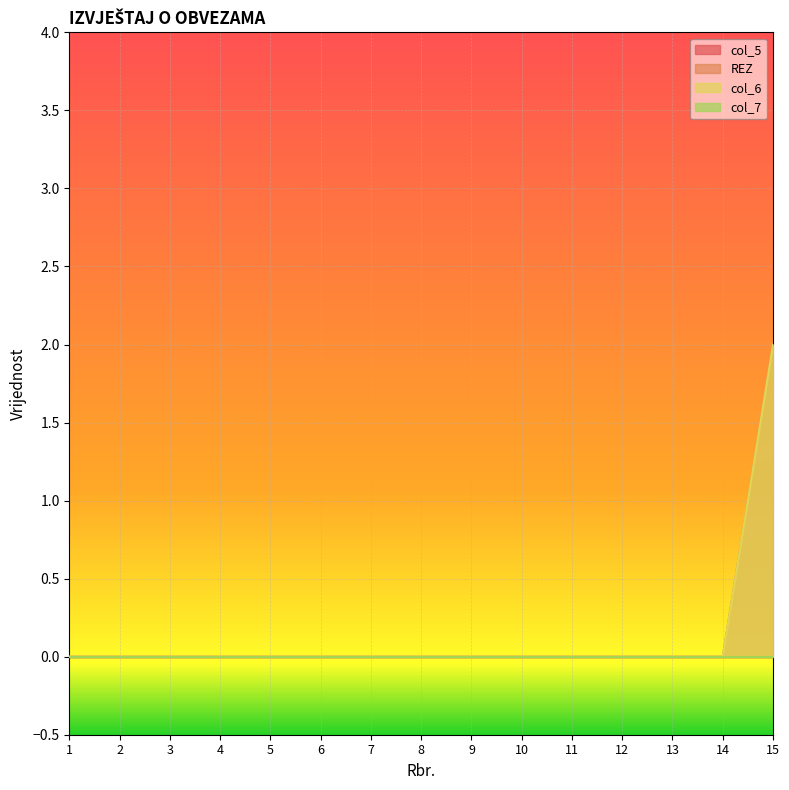

How many lines are shown in the chart?

4